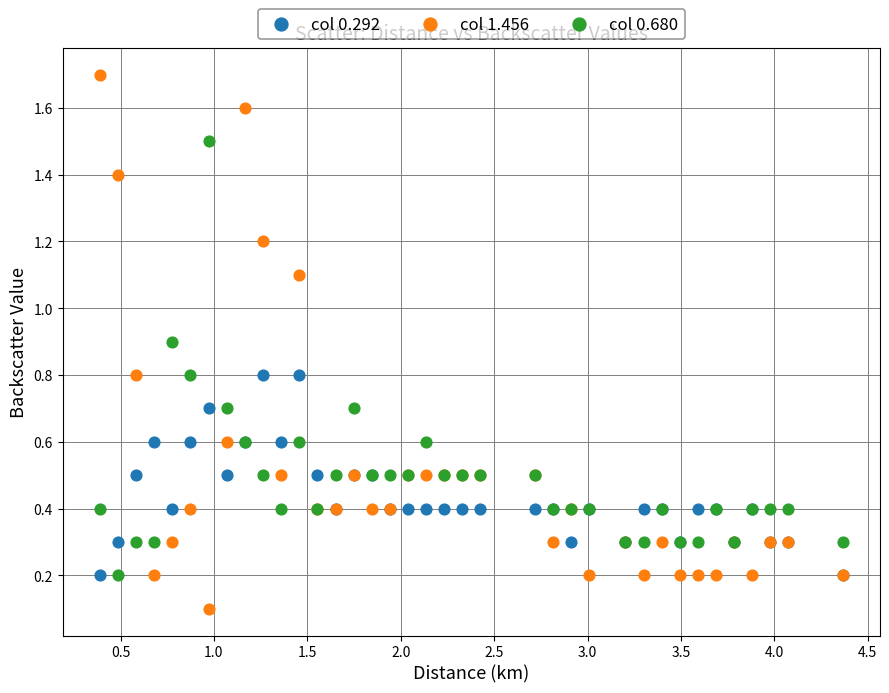

Which series reaches the minimum Y coordinate?

col 1.456